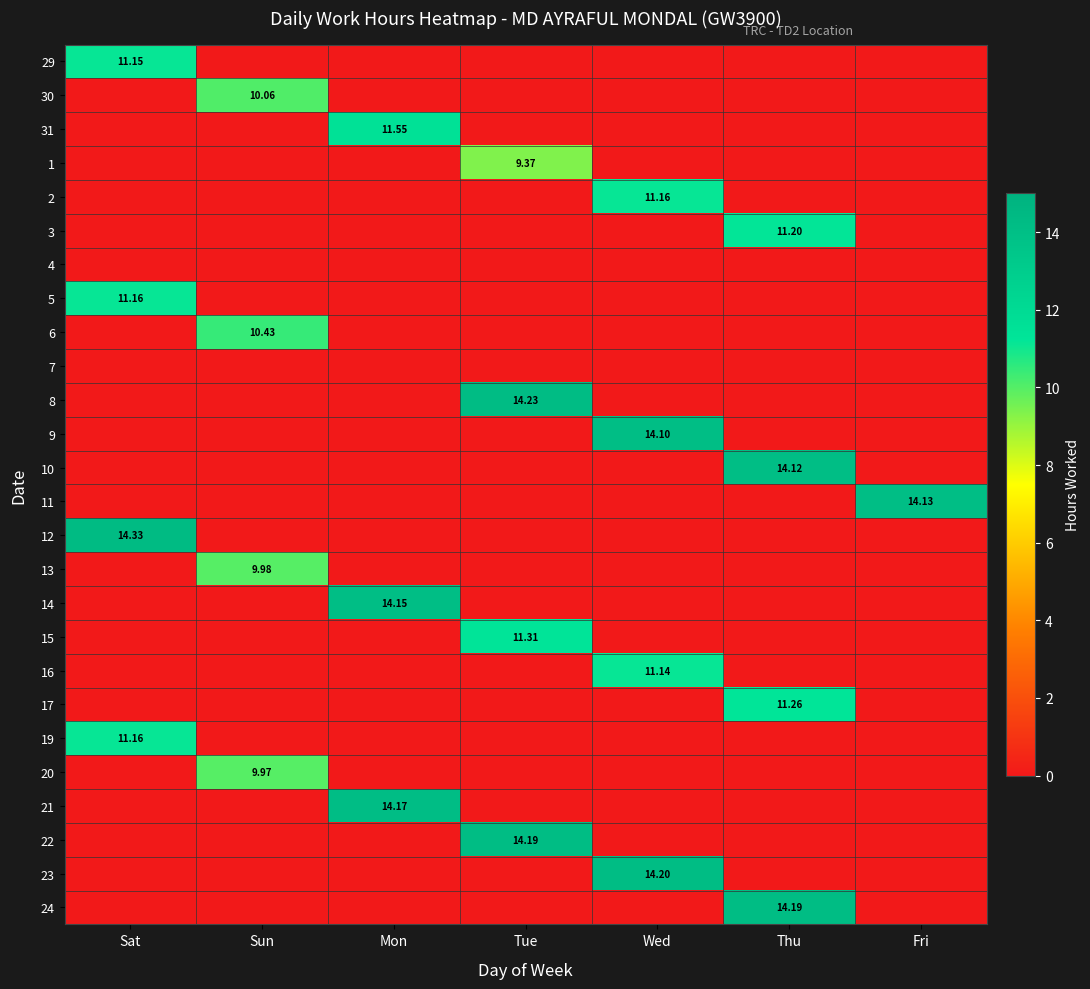

What is the average value of the 30 series?

1.4